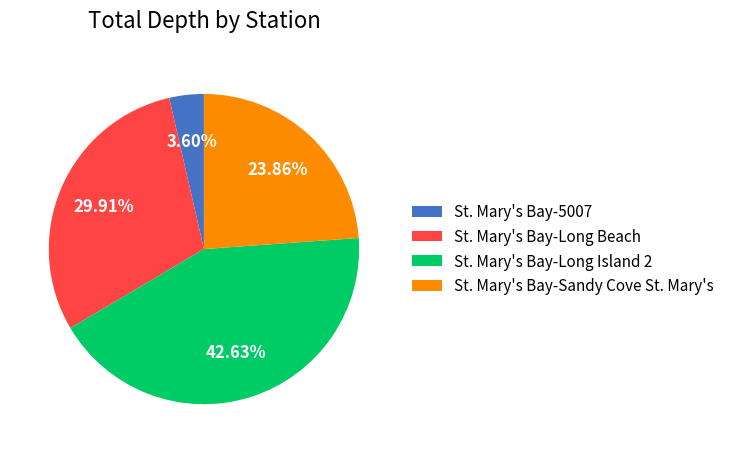

What percentage is the St. Mary's Bay-Long Island 2 slice, to the nearest percent?

43%